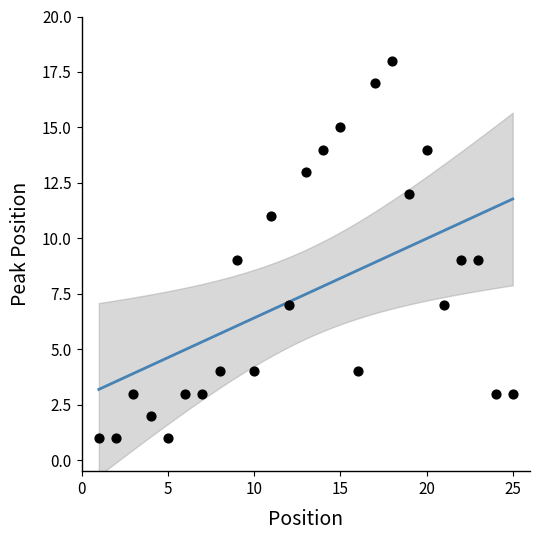

What is the range of Y values (max minus min)?

17